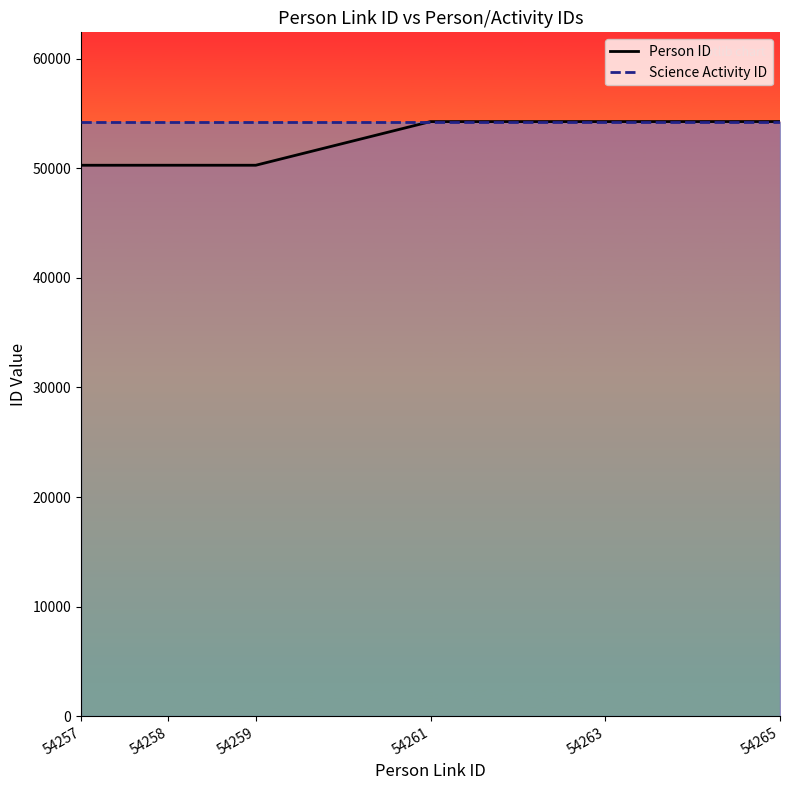

How many times do Person ID and Science Activity ID cross each other?

1